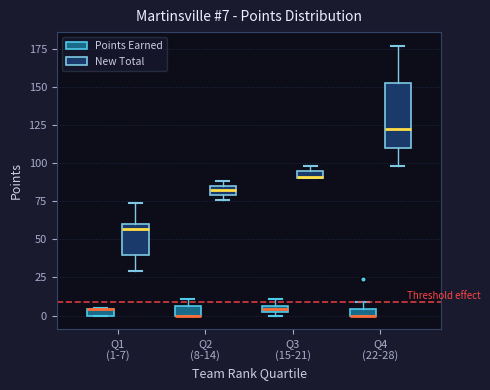

Comparing the boxes themselves (not the whiskers), which one is the tallest?

Q4 (22-28) (New Total)